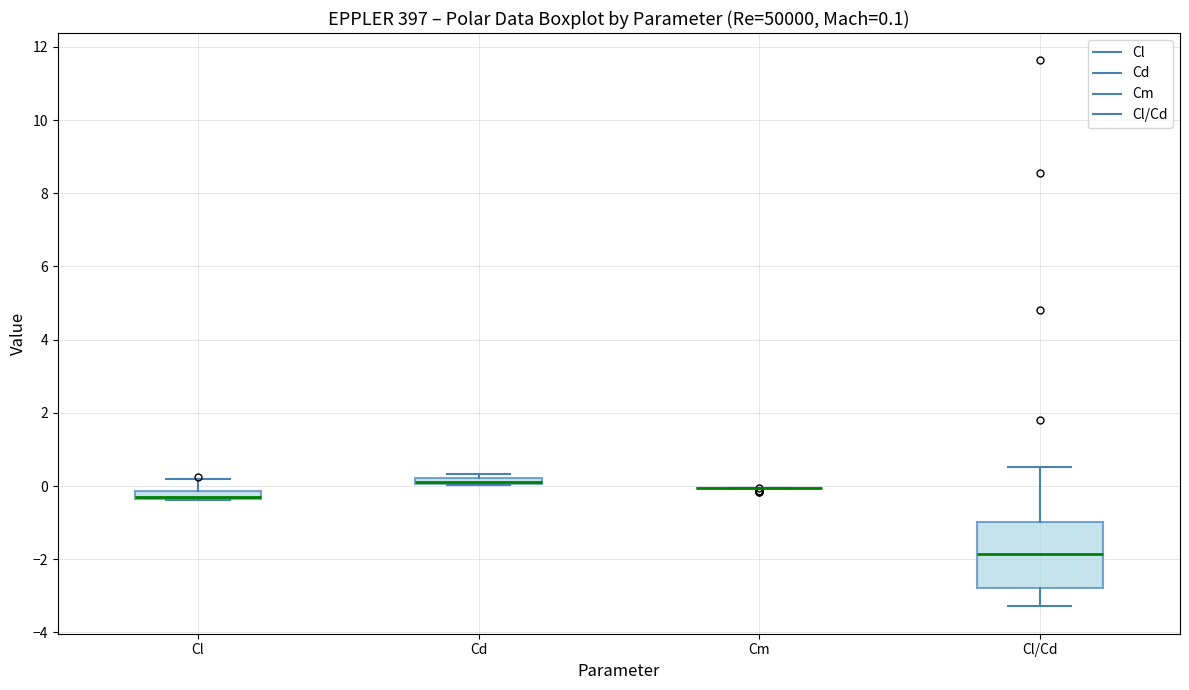

Which box is the tallest, from its lower edge to its upper edge?

Cl/Cd